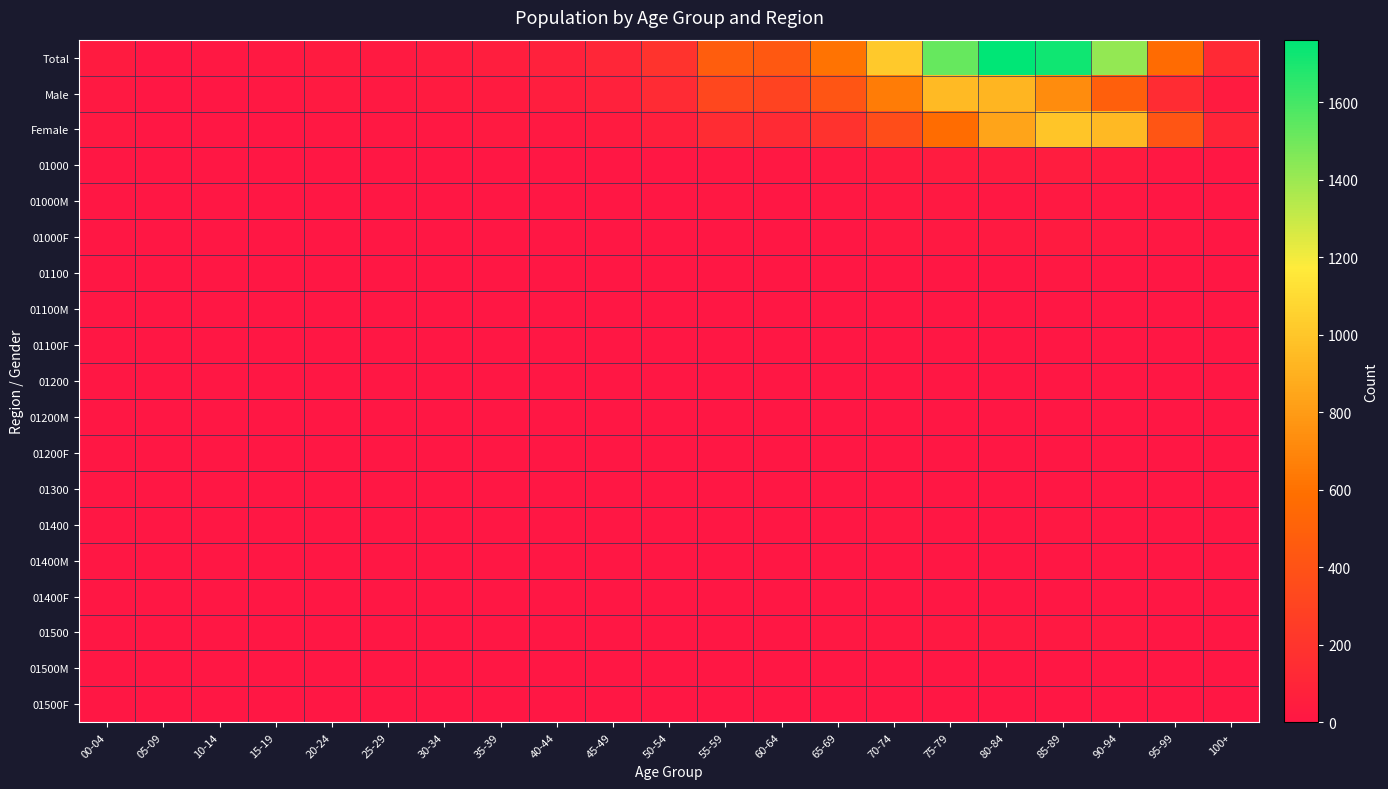

Reading right to left, what are all the values shown in this chart?

Total: 100+=124	95-99=566	90-94=1422	85-89=1722	80-84=1761	75-79=1522	70-74=1018	65-69=609	60-64=434	55-59=470	50-54=199	45-49=106	40-44=73	35-39=55	30-34=41	25-29=27	20-24=33	15-19=15	10-14=7	05-09=3	00-04=34
Male: 100+=31	95-99=151	90-94=486	85-89=728	80-84=919	75-79=945	70-74=651	65-69=419	60-64=302	55-59=325	50-54=138	45-49=75	40-44=53	35-39=34	30-34=30	25-29=17	20-24=25	15-19=10	10-14=4	05-09=1	00-04=20
Female: 100+=93	95-99=415	90-94=936	85-89=994	80-84=842	75-79=577	70-74=367	65-69=190	60-64=132	55-59=145	50-54=61	45-49=31	40-44=20	35-39=21	30-34=11	25-29=10	20-24=8	15-19=5	10-14=3	05-09=2	00-04=14
01000: 100+=1	95-99=12	90-94=28	85-89=42	80-84=37	75-79=35	70-74=30	65-69=18	60-64=10	55-59=11	50-54=5	45-49=1	40-44=4	35-39=0	30-34=0	25-29=0	20-24=1	15-19=1	10-14=0	05-09=0	00-04=1
01000M: 100+=0	95-99=2	90-94=10	85-89=14	80-84=13	75-79=20	70-74=14	65-69=12	60-64=6	55-59=7	50-54=3	45-49=1	40-44=3	35-39=0	30-34=0	25-29=0	20-24=1	15-19=0	10-14=0	05-09=0	00-04=1
01000F: 100+=1	95-99=10	90-94=18	85-89=28	80-84=24	75-79=15	70-74=16	65-69=6	60-64=4	55-59=4	50-54=2	45-49=0	40-44=1	35-39=0	30-34=0	25-29=0	20-24=0	15-19=1	10-14=0	05-09=0	00-04=0
01100: 100+=1	95-99=2	90-94=1	85-89=7	80-84=3	75-79=3	70-74=1	65-69=1	60-64=1	55-59=0	50-54=0	45-49=0	40-44=0	35-39=0	30-34=0	25-29=0	20-24=0	15-19=0	10-14=0	05-09=0	00-04=0
01100M: 100+=0	95-99=0	90-94=1	85-89=2	80-84=2	75-79=1	70-74=1	65-69=1	60-64=1	55-59=0	50-54=0	45-49=0	40-44=0	35-39=0	30-34=0	25-29=0	20-24=0	15-19=0	10-14=0	05-09=0	00-04=0
01100F: 100+=1	95-99=1	90-94=1	85-89=5	80-84=3	75-79=2	70-74=0	65-69=0	60-64=0	55-59=0	50-54=0	45-49=0	40-44=0	35-39=0	30-34=0	25-29=0	20-24=0	15-19=0	10-14=0	05-09=0	00-04=0
01200: 100+=0	95-99=2	90-94=2	85-89=3	80-84=4	75-79=2	70-74=2	65-69=1	60-64=0	55-59=0	50-54=0	45-49=0	40-44=0	35-39=0	30-34=0	25-29=0	20-24=0	15-19=0	10-14=0	05-09=0	00-04=1
01200M: 100+=0	95-99=0	90-94=1	85-89=3	80-84=1	75-79=2	70-74=1	65-69=0	60-64=0	55-59=0	50-54=0	45-49=0	40-44=0	35-39=0	30-34=0	25-29=0	20-24=0	15-19=0	10-14=0	05-09=0	00-04=0
01200F: 100+=0	95-99=2	90-94=2	85-89=0	80-84=3	75-79=0	70-74=1	65-69=0	60-64=0	55-59=0	50-54=0	45-49=0	40-44=0	35-39=0	30-34=0	25-29=0	20-24=0	15-19=0	10-14=0	05-09=0	00-04=0
01300: 100+=0	95-99=0	90-94=1	85-89=3	80-84=3	75-79=2	70-74=1	65-69=0	60-64=0	55-59=0	50-54=0	45-49=0	40-44=0	35-39=0	30-34=0	25-29=0	20-24=0	15-19=0	10-14=0	05-09=0	00-04=0
01400: 100+=0	95-99=0	90-94=3	85-89=10	80-84=3	75-79=5	70-74=11	65-69=6	60-64=5	55-59=6	50-54=3	45-49=1	40-44=2	35-39=0	30-34=0	25-29=0	20-24=0	15-19=0	10-14=1	05-09=0	00-04=1
01400M: 100+=0	95-99=0	90-94=1	85-89=2	80-84=3	75-79=2	70-74=3	65-69=2	60-64=2	55-59=3	50-54=0	45-49=0	40-44=0	35-39=0	30-34=0	25-29=1	20-24=0	15-19=1	10-14=0	05-09=0	00-04=0
01400F: 100+=0	95-99=0	90-94=0	85-89=1	80-84=0	75-79=0	70-74=0	65-69=0	60-64=1	55-59=0	50-54=0	45-49=0	40-44=1	35-39=6	30-34=3	25-29=1	20-24=1	15-19=0	10-14=0	05-09=0	00-04=0
01500: 100+=0	95-99=6	90-94=14	85-89=15	80-84=21	75-79=16	70-74=11	65-69=8	60-64=4	55-59=4	50-54=2	45-49=1	40-44=4	35-39=2	30-34=0	25-29=0	20-24=0	15-19=0	10-14=0	05-09=0	00-04=1
01500M: 100+=0	95-99=0	90-94=0	85-89=3	80-84=2	75-79=1	70-74=1	65-69=1	60-64=1	55-59=2	50-54=0	45-49=0	40-44=0	35-39=0	30-34=0	25-29=0	20-24=0	15-19=0	10-14=0	05-09=0	00-04=0
01500F: 100+=0	95-99=0	90-94=1	85-89=0	80-84=3	75-79=1	70-74=1	65-69=1	60-64=1	55-59=0	50-54=0	45-49=0	40-44=0	35-39=0	30-34=0	25-29=0	20-24=0	15-19=0	10-14=0	05-09=0	00-04=0